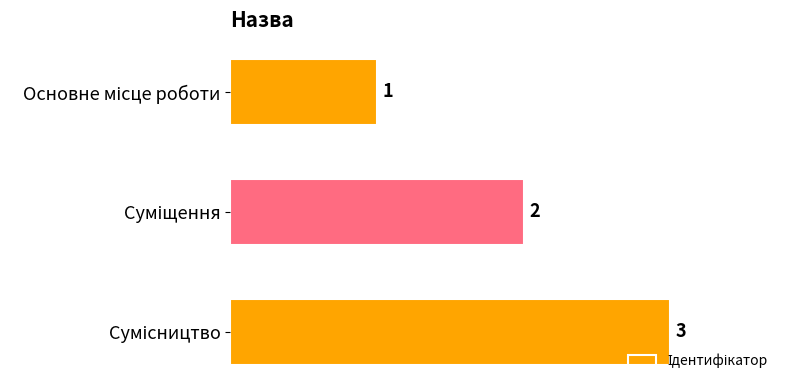

What is the sum of all values?

6